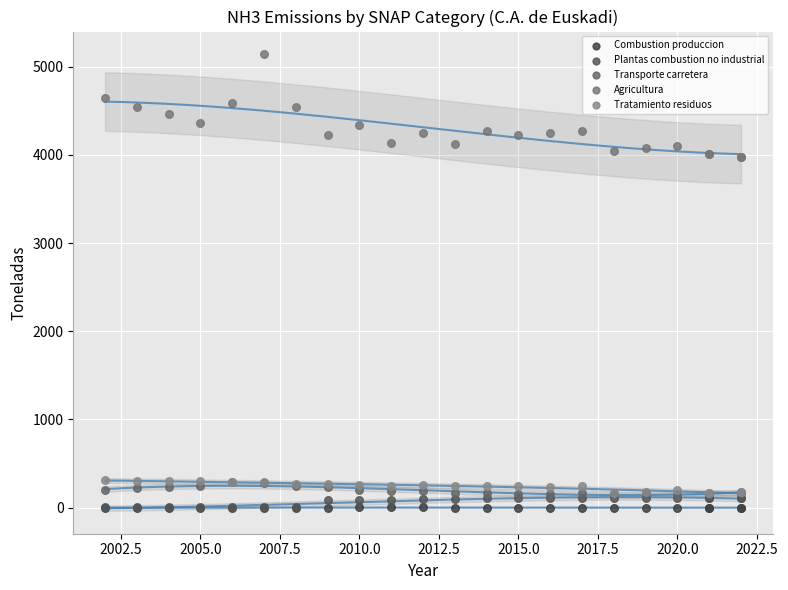

What are all the series names shown in the legend?

Combustion produccion, Plantas combustion no industrial, Transporte carretera, Agricultura, Tratamiento residuos